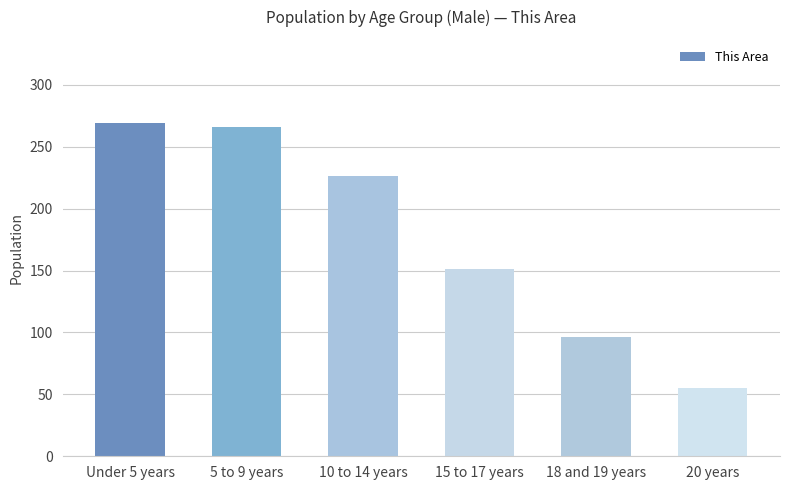

How many values are below 226?

3